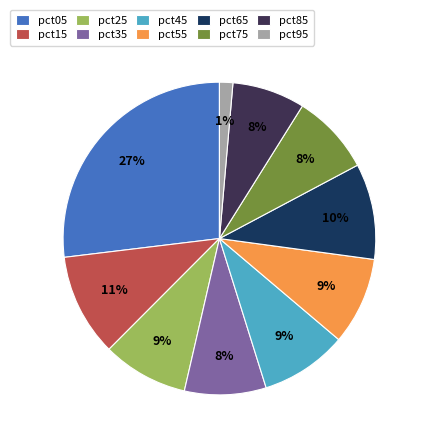

Combined, do pct45 and pct25 account for over 50%?

No